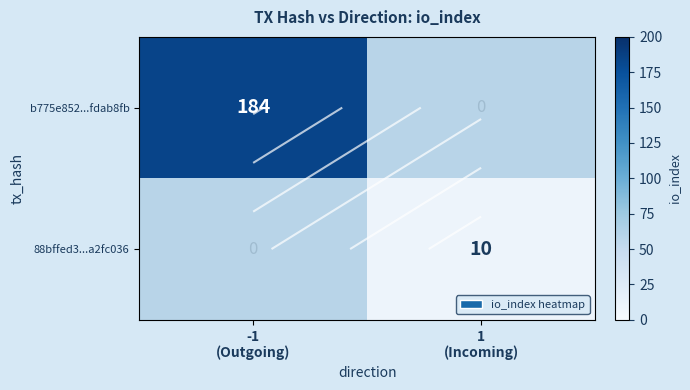

At which label does 88bffed3...a2fc036 reach its peak?

1 (Incoming)